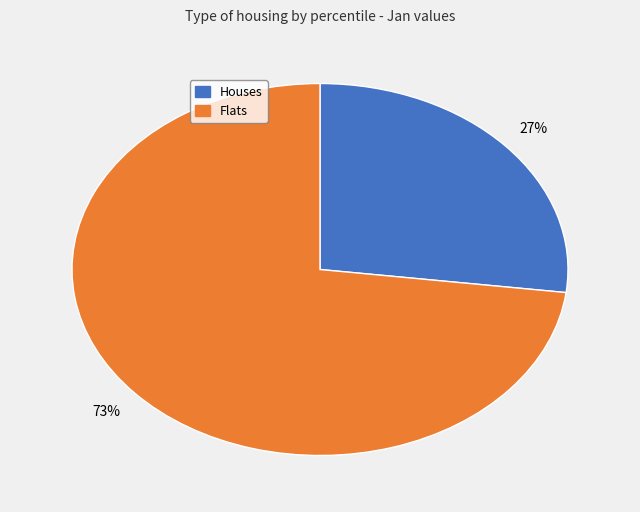

Does any single category account for the majority?

Yes